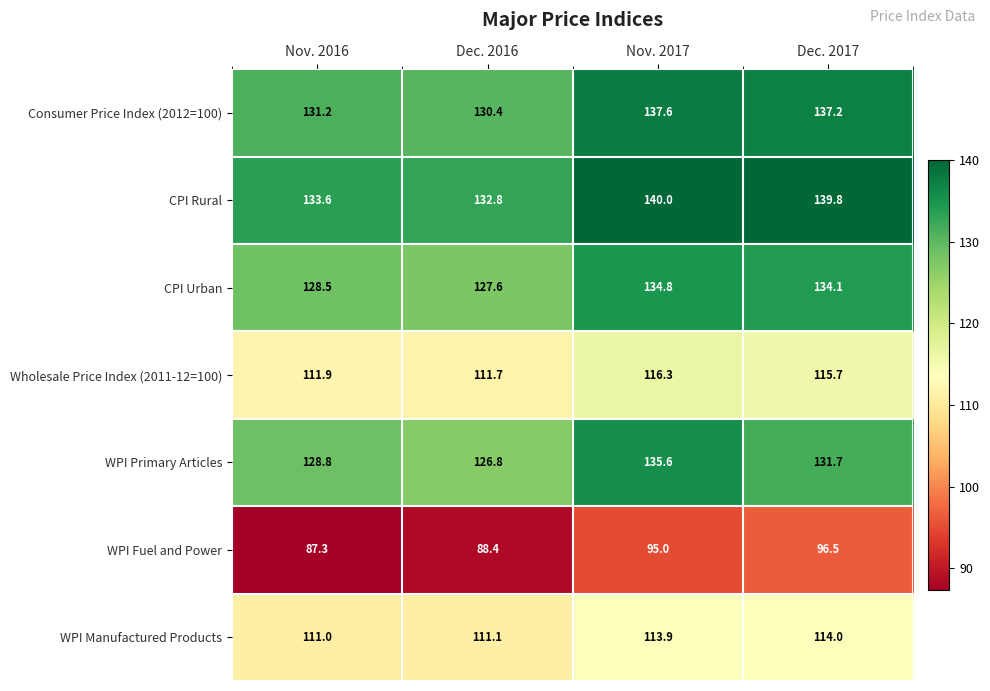

What is the greatest value displayed?

140.0